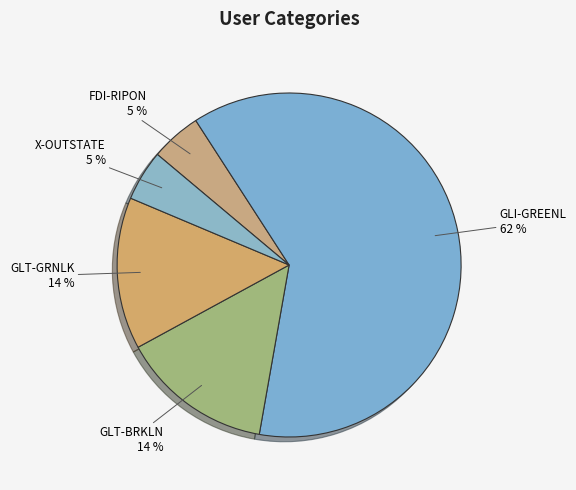

Which slice represents more than half of the pie?

GLI-GREENL